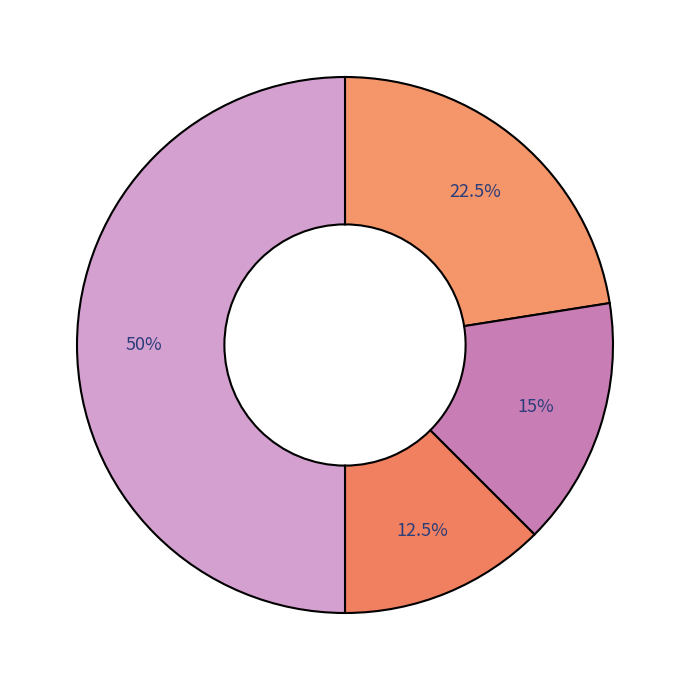

Is there a majority slice in this chart?

No